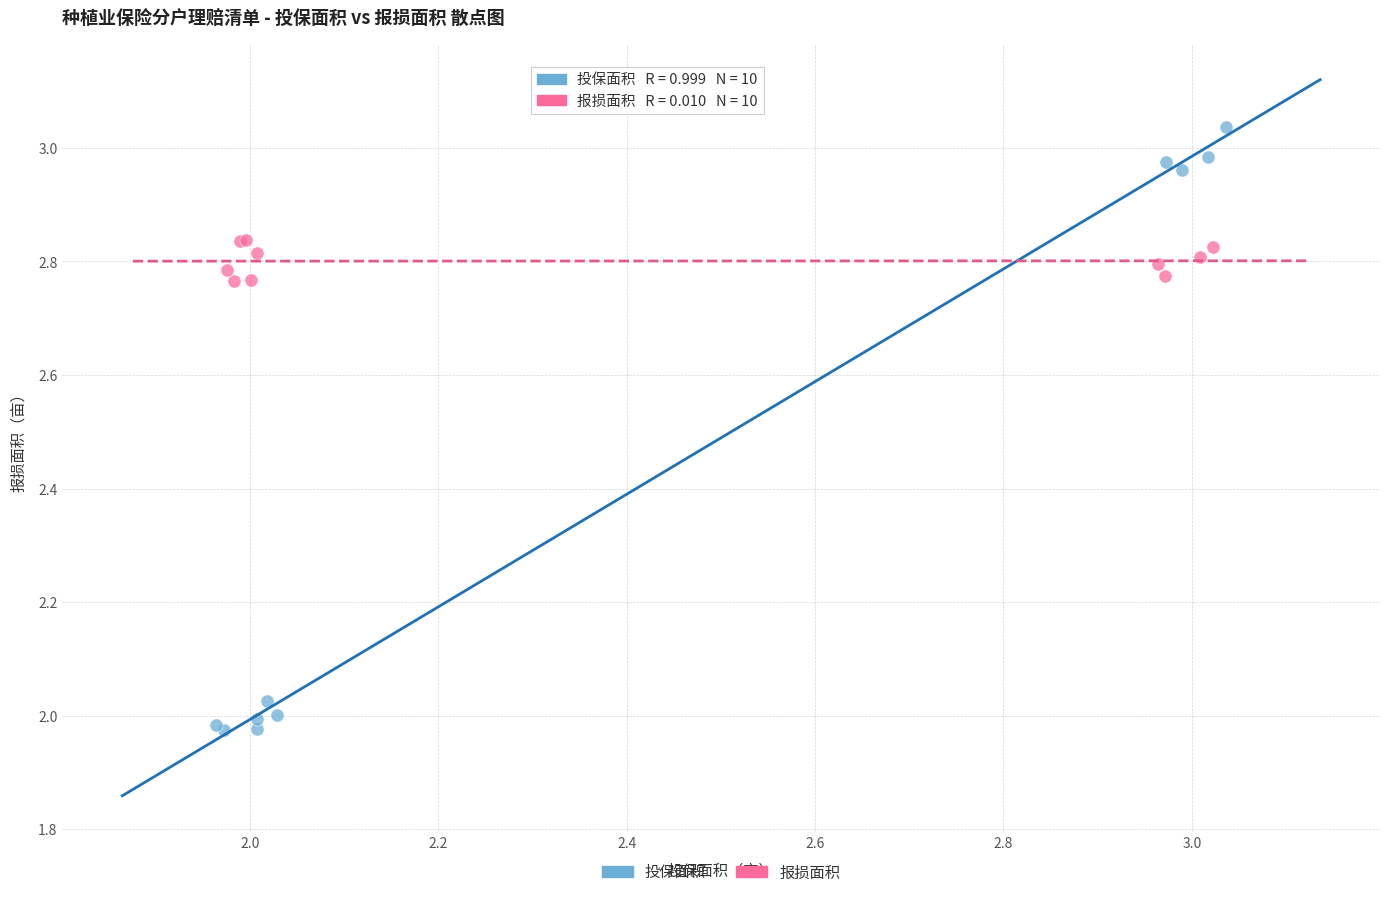

What are all the series names shown in the legend?

投保面积, 报损面积